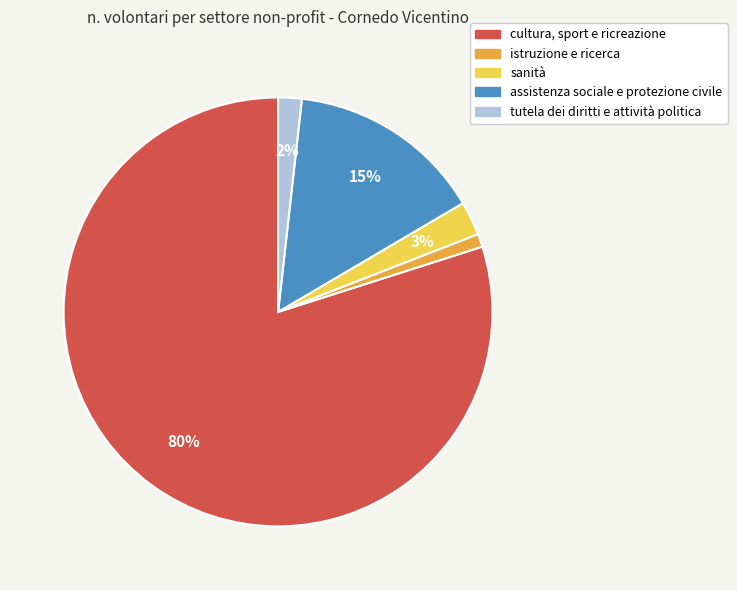

The tutela dei diritti e attività politica slice represents 2% of the pie. True or false?

True